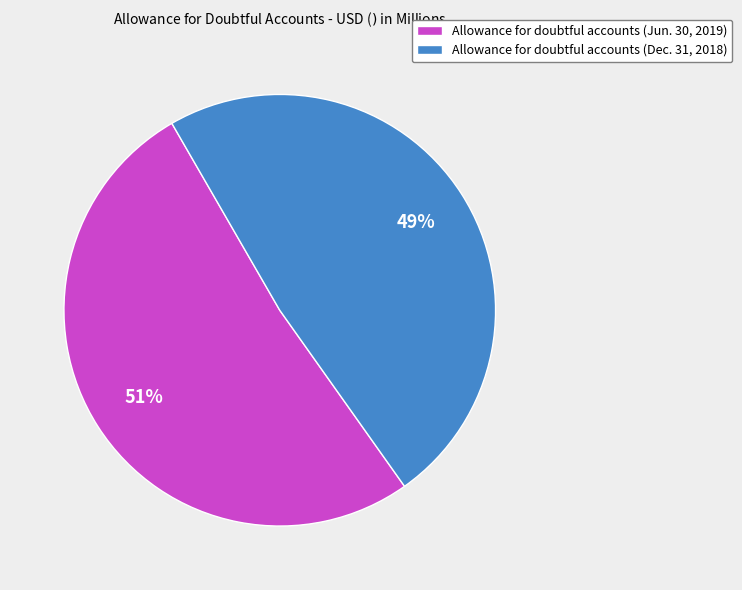

True or false: Allowance for doubtful accounts (Jun. 30, 2019) accounts for 51% of the total.

True